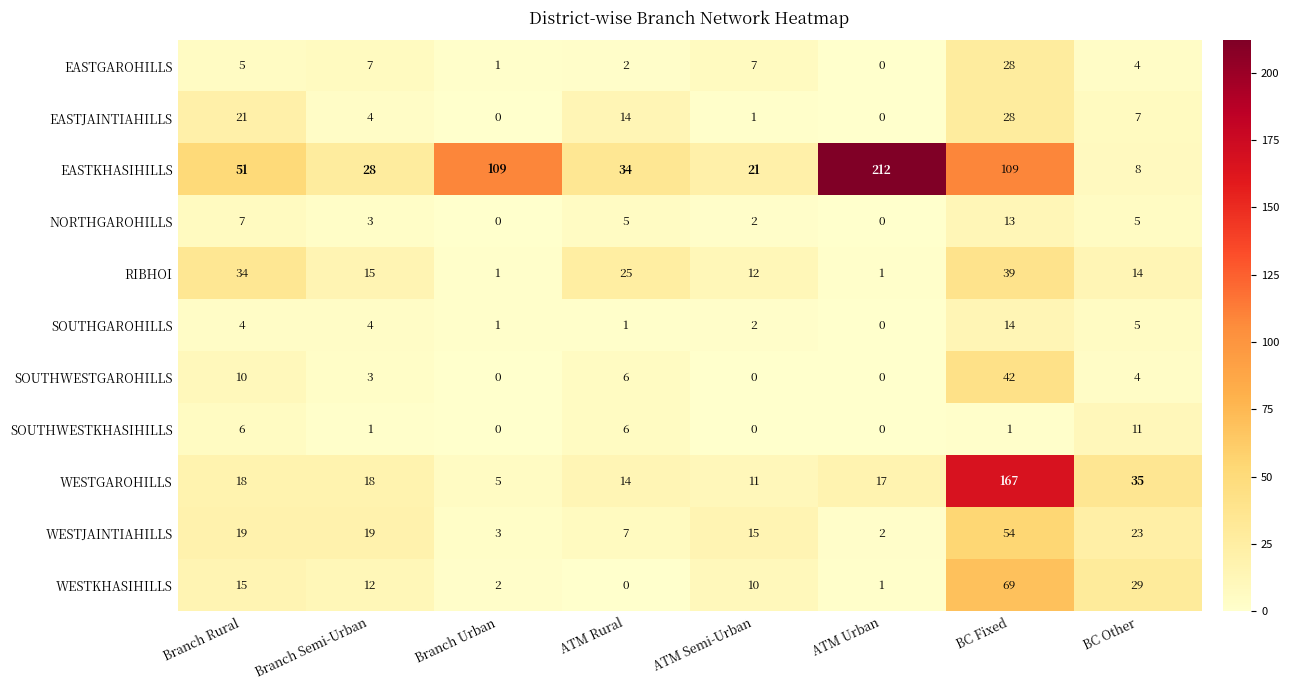

What is the total value across all series at BC Fixed?

564